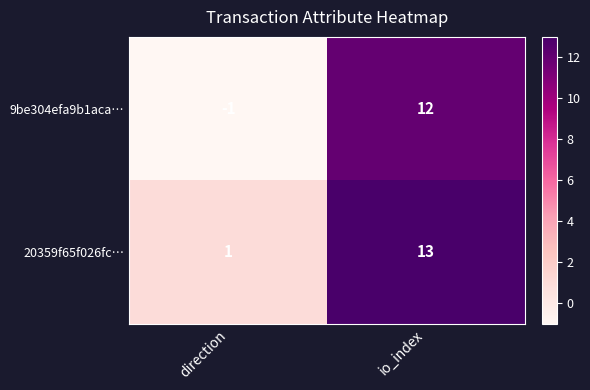

What is the smallest value displayed?

-1